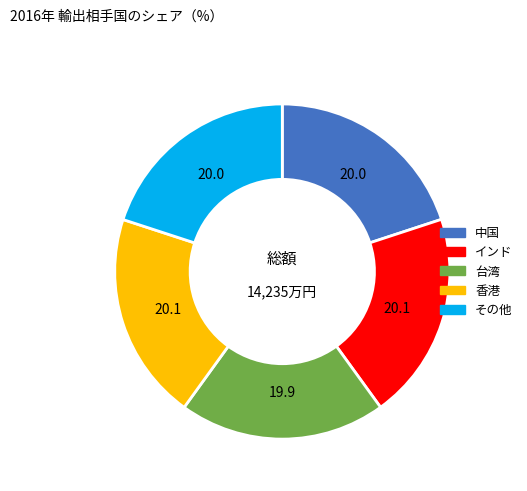

Is there a majority slice in this chart?

No